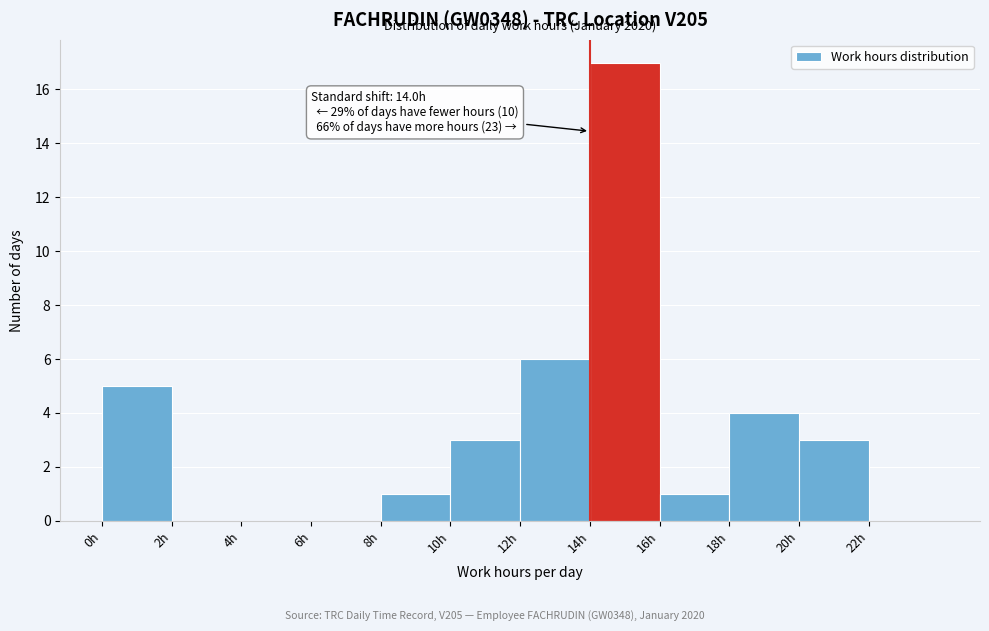

Over which range of the x-axis is the bar tallest?

14 to 16